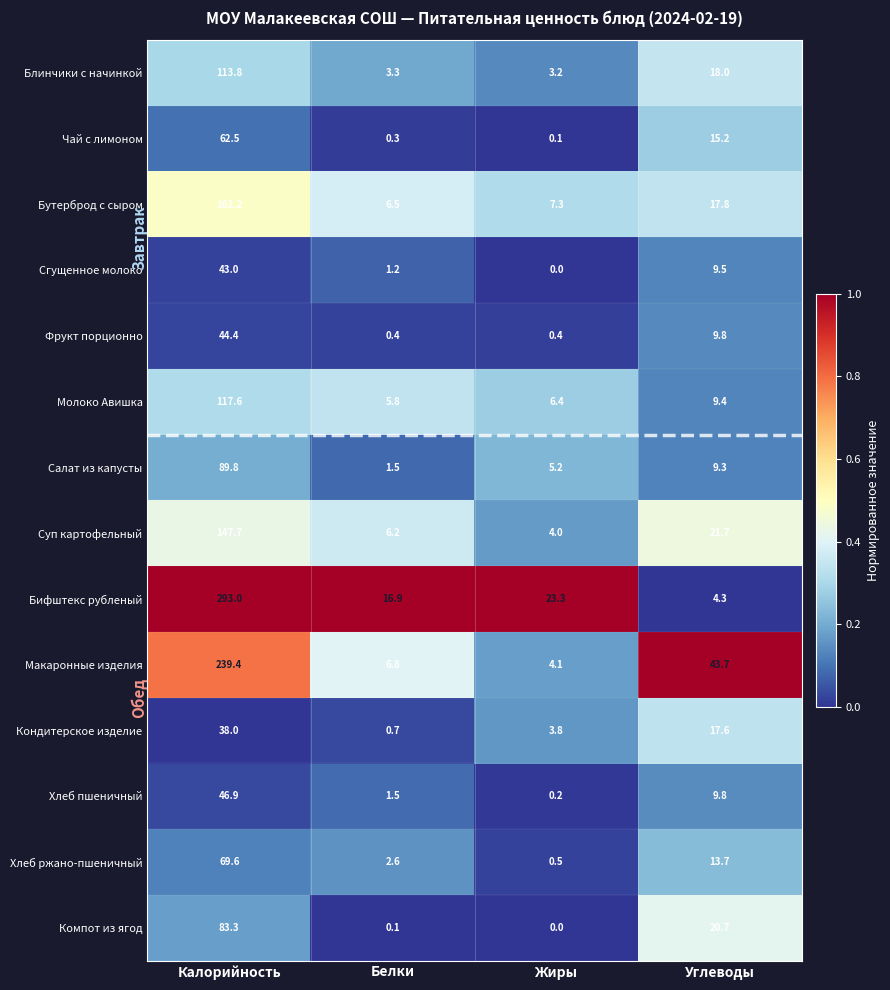

What is the difference between the Молоко Авишка values at Углеводы and Жиры?

3.0